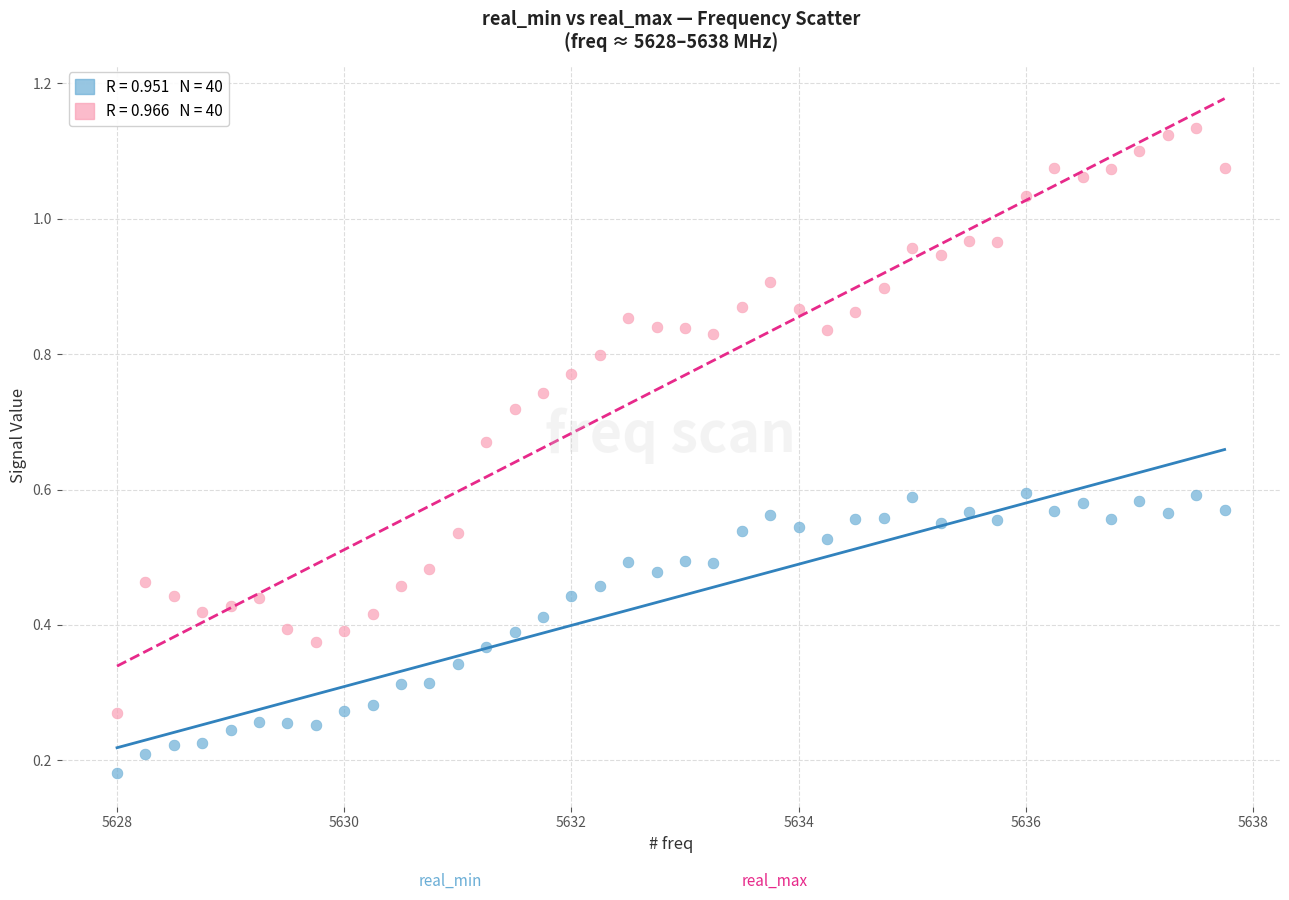

Across all data points, what is the range of X values (max minus min)?

9.8